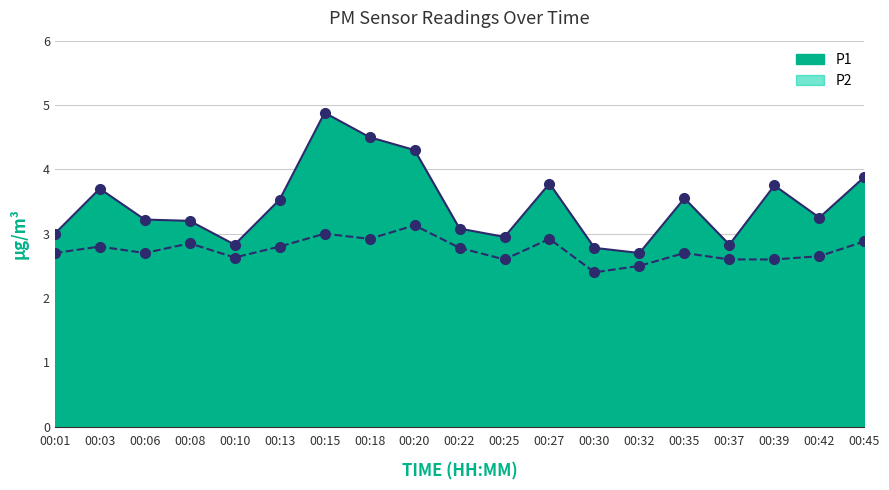

Where is the first local maximum for P1?

00:03